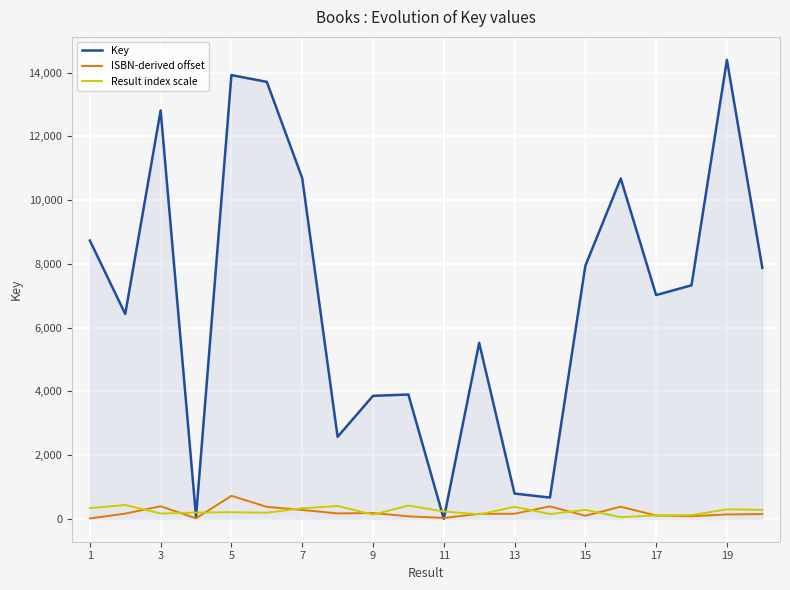

How many lines are shown in the chart?

3